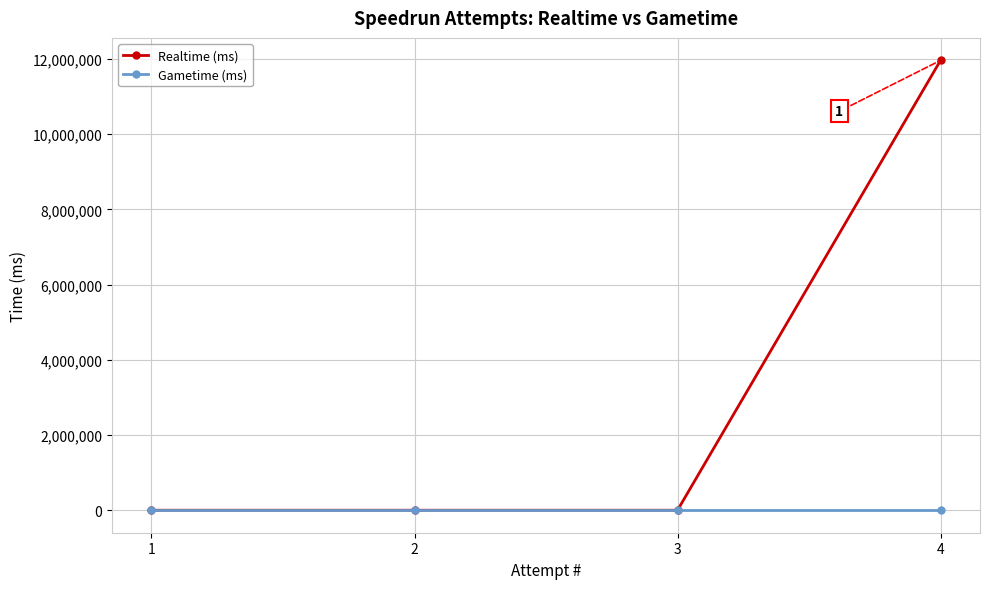

Reading left to right, transcribe all the data shown in this chart.

Realtime (ms): 4=11958814	3=0	2=0	1=0
Gametime (ms): 4=0	3=0	2=0	1=0